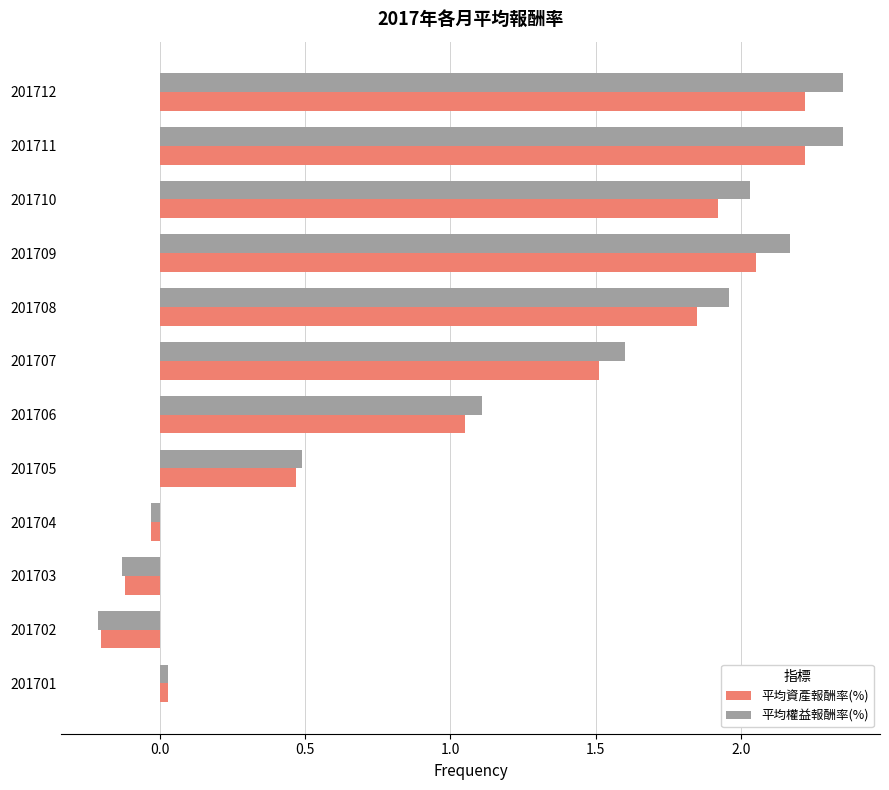

How many series are shown in this chart?

2